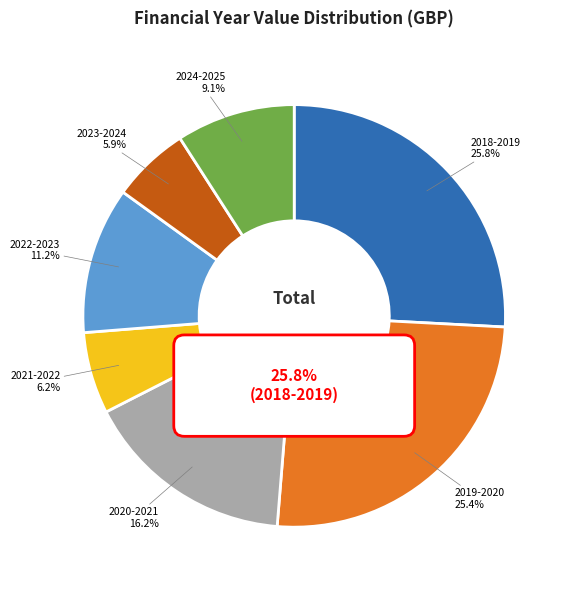

Which category has the smallest portion of the pie?

April 2023 - March 2024